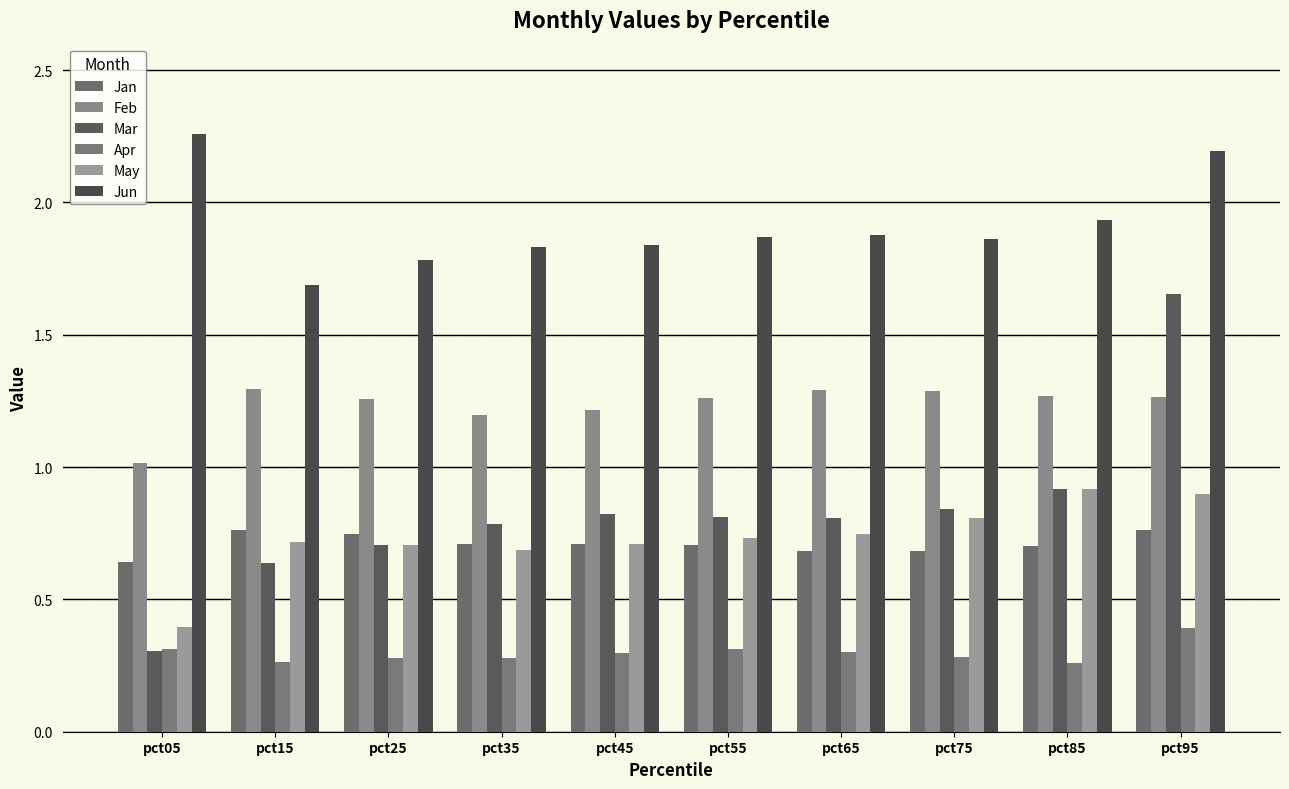

Is the value of Jun at pct75 greater than the value of Apr at pct85?

Yes